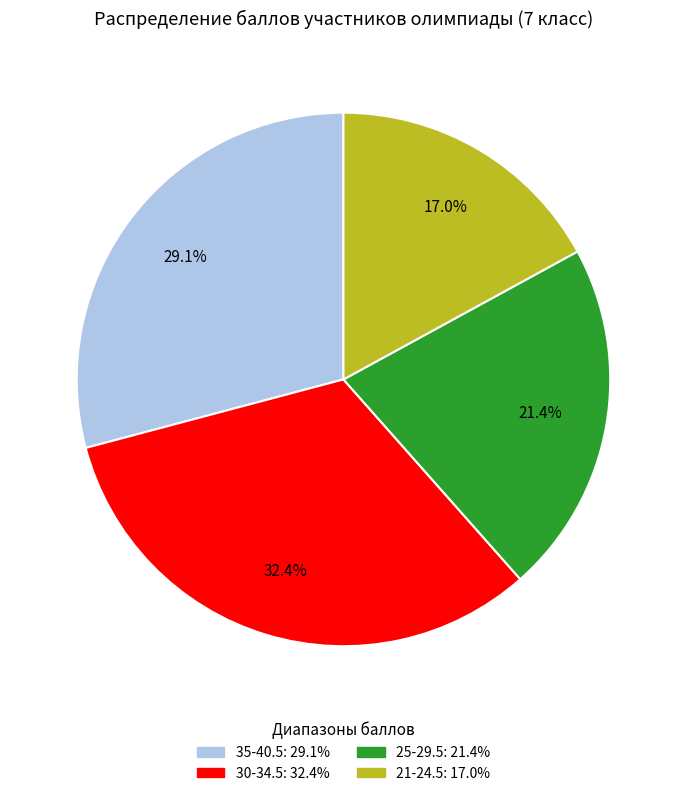

Is there a majority slice in this chart?

No